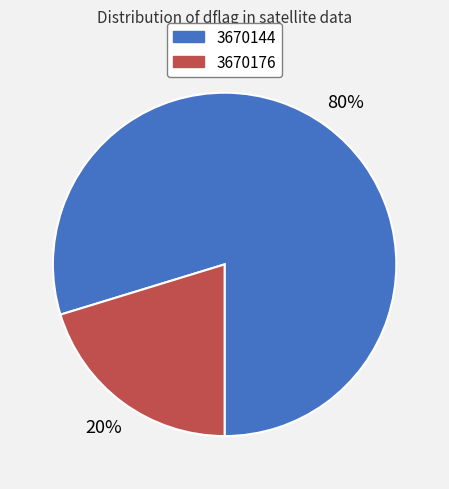

Between 3670176 and 3670144, which is larger?

3670144